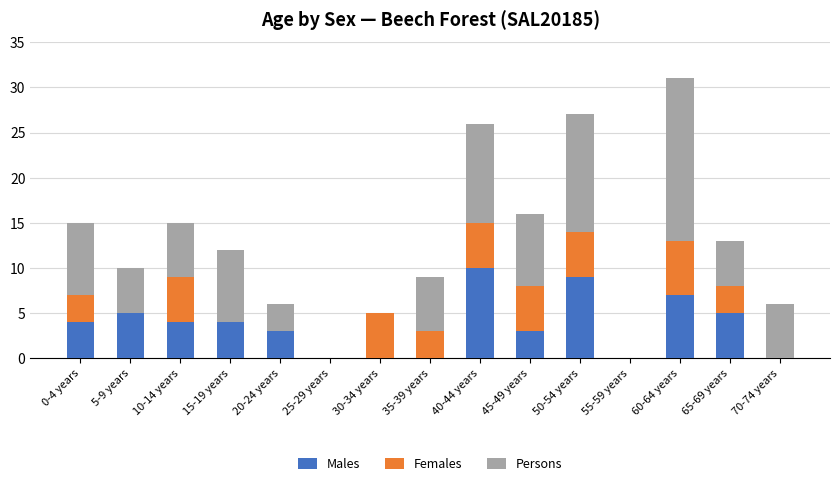

The value of Males at 25-29 years is 0. True or false?

True